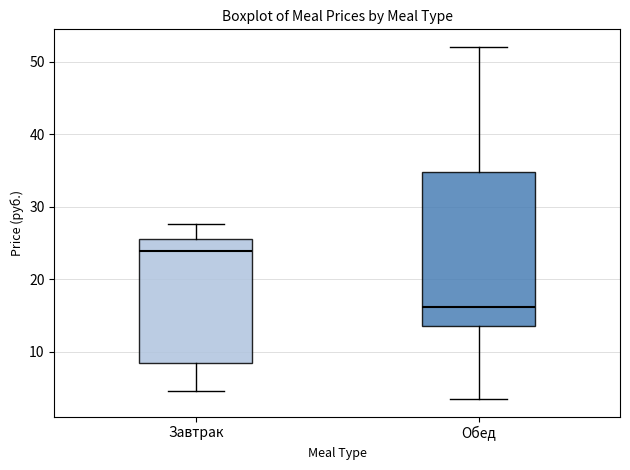

Where is the lower edge of the box for Завтрак on the y-axis? The values are not printed on the chart, so give them approximately, as read against the axis.

8